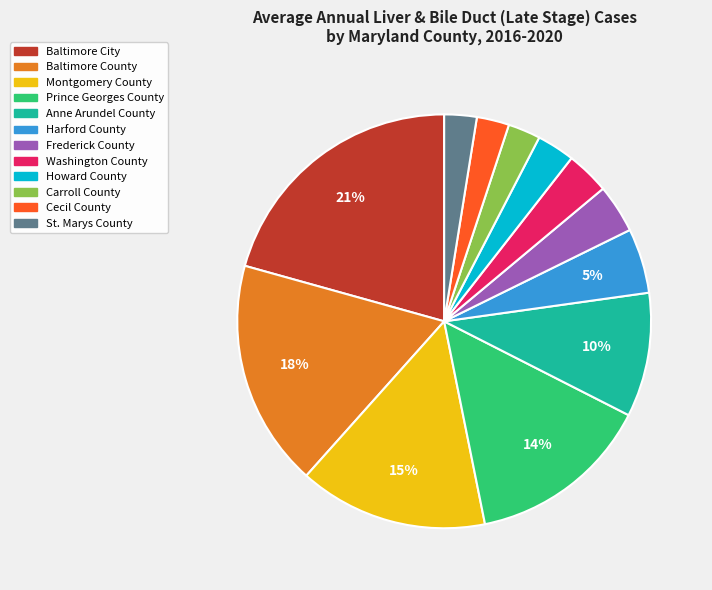

To the nearest percent, what portion does Cecil County represent?

3%